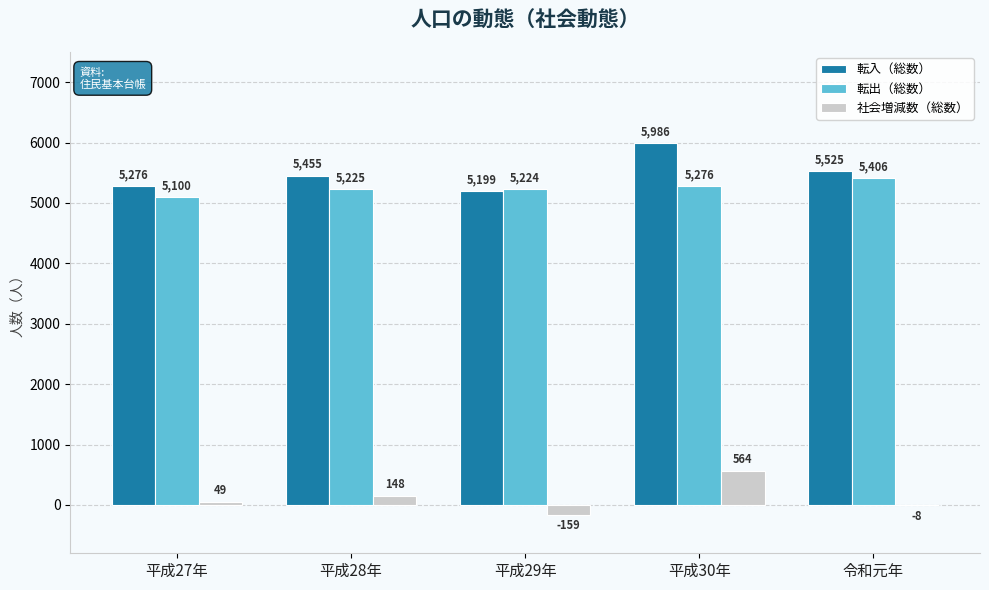

Count the number of data series in this chart.

3